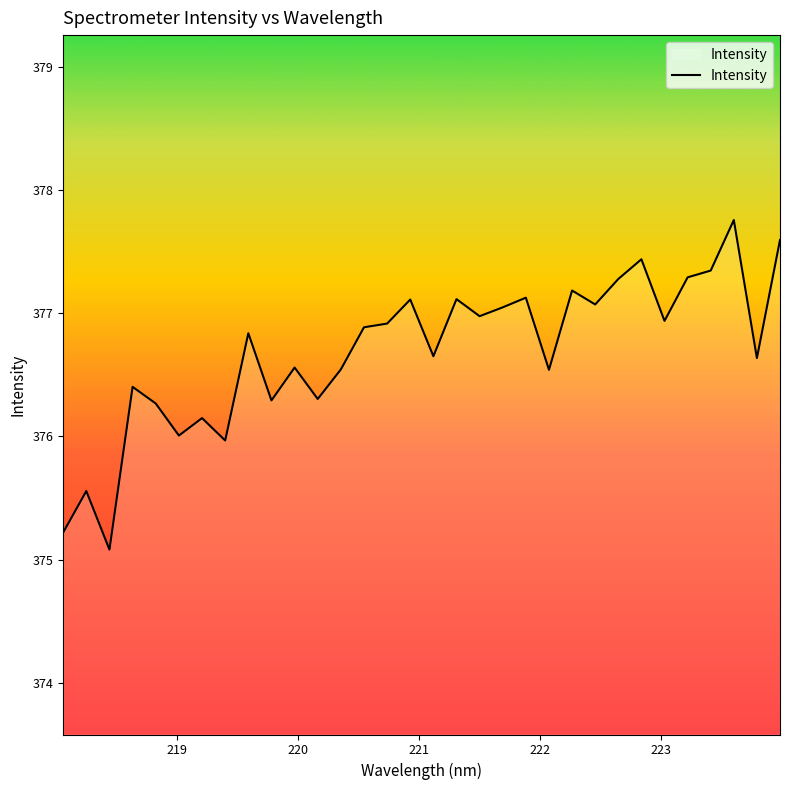

True or false: the data has more than 0 interior local peaks.

True